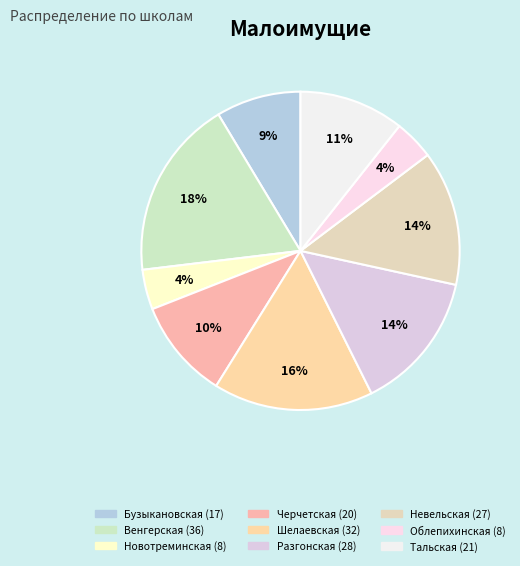

Which category has the smallest portion of the pie?

МКОУ Новотреминская СОШ